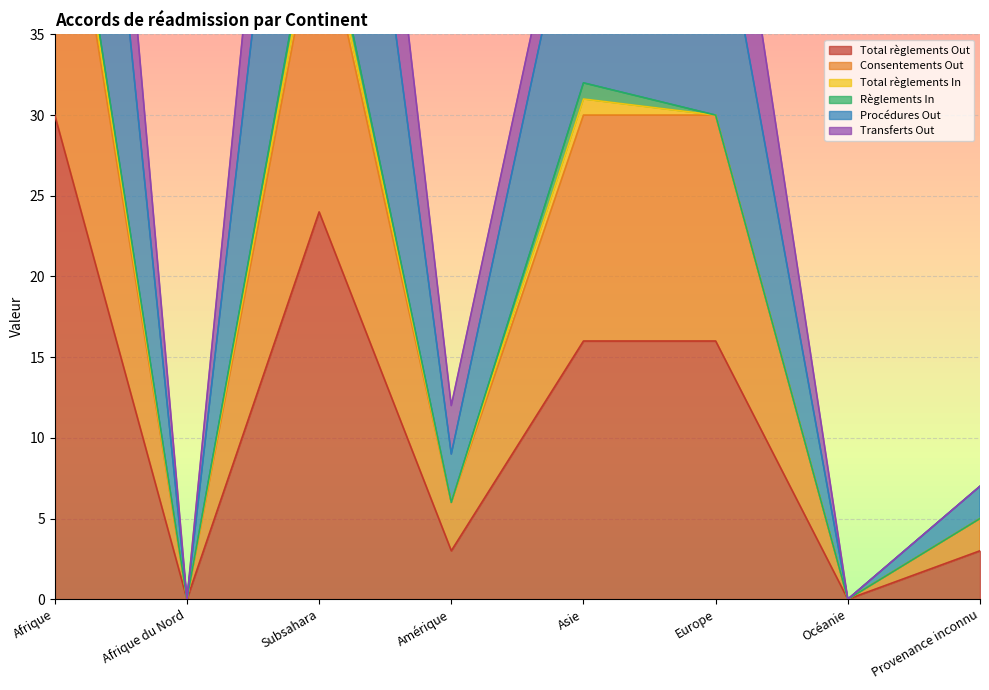

Is it true that Total règlements Out equals 0 at Afrique du Nord?

True